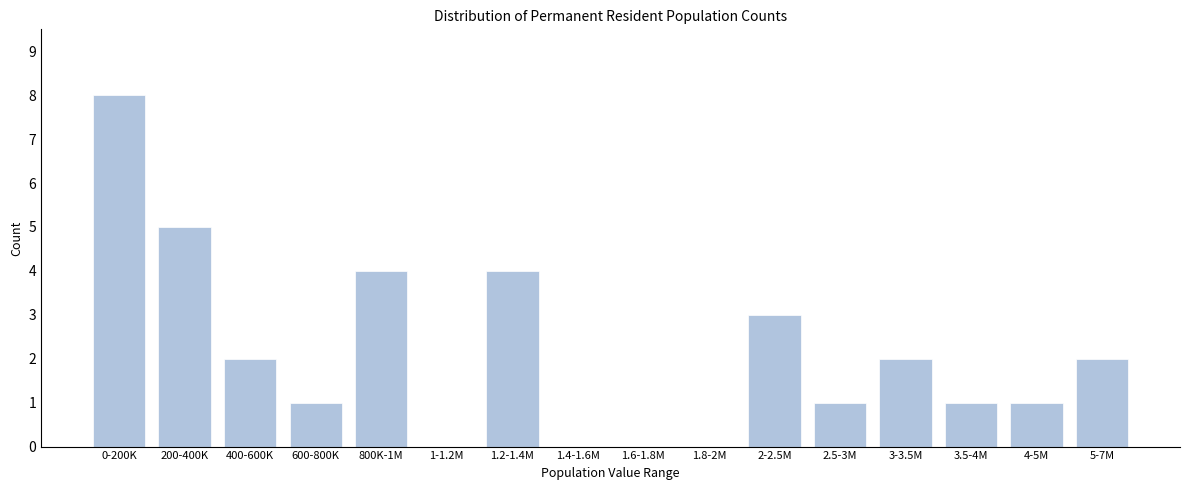

Reading left to right, extract all data points from this chart.

0-200K=8	200-400K=5	400-600K=2	600-800K=1	800K-1M=4	1-1.2M=0	1.2-1.4M=4	1.4-1.6M=0	1.6-1.8M=0	1.8-2M=0	2-2.5M=3	2.5-3M=1	3-3.5M=2	3.5-4M=1	4-5M=1	5-7M=2